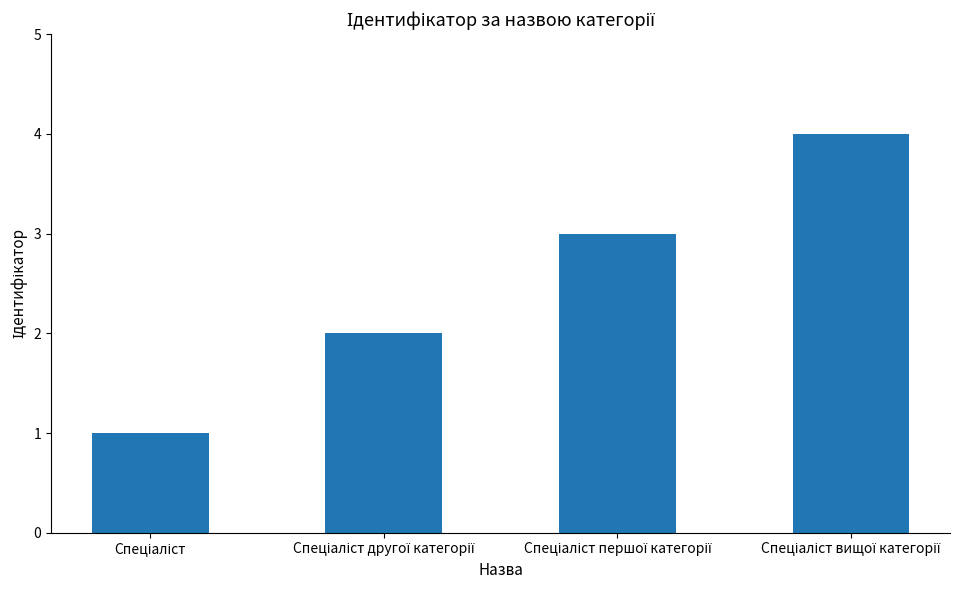

What is the difference between the maximum and minimum values?

3